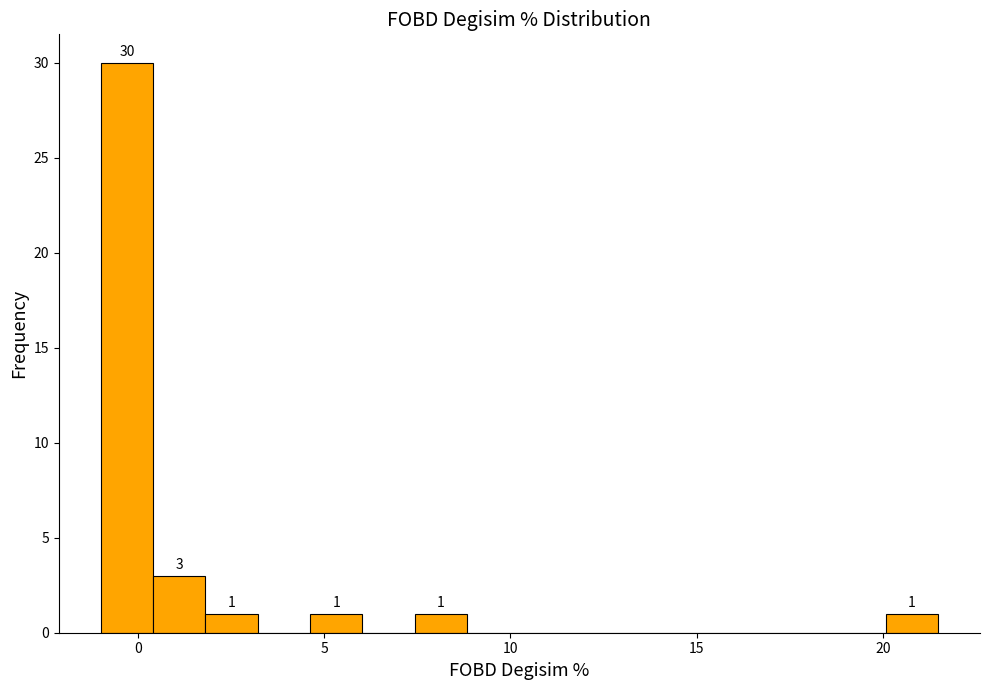

Around what value on the x-axis is the tallest bar? Give the approximate position of its centre, as read against the axis.

-0.5